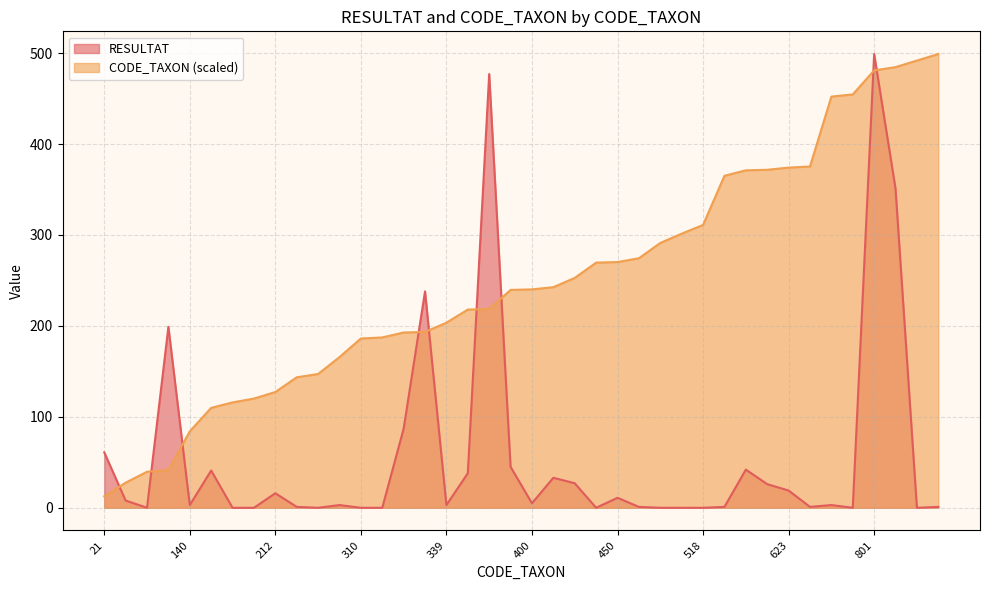

What is the total value across all series at 518?

311.0